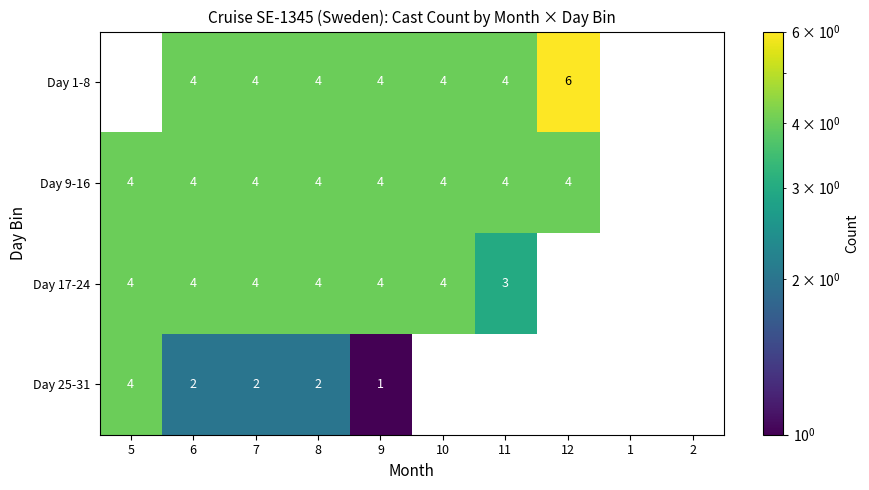

Between 6 and 10, which series saw the biggest shift?

Day 25-31